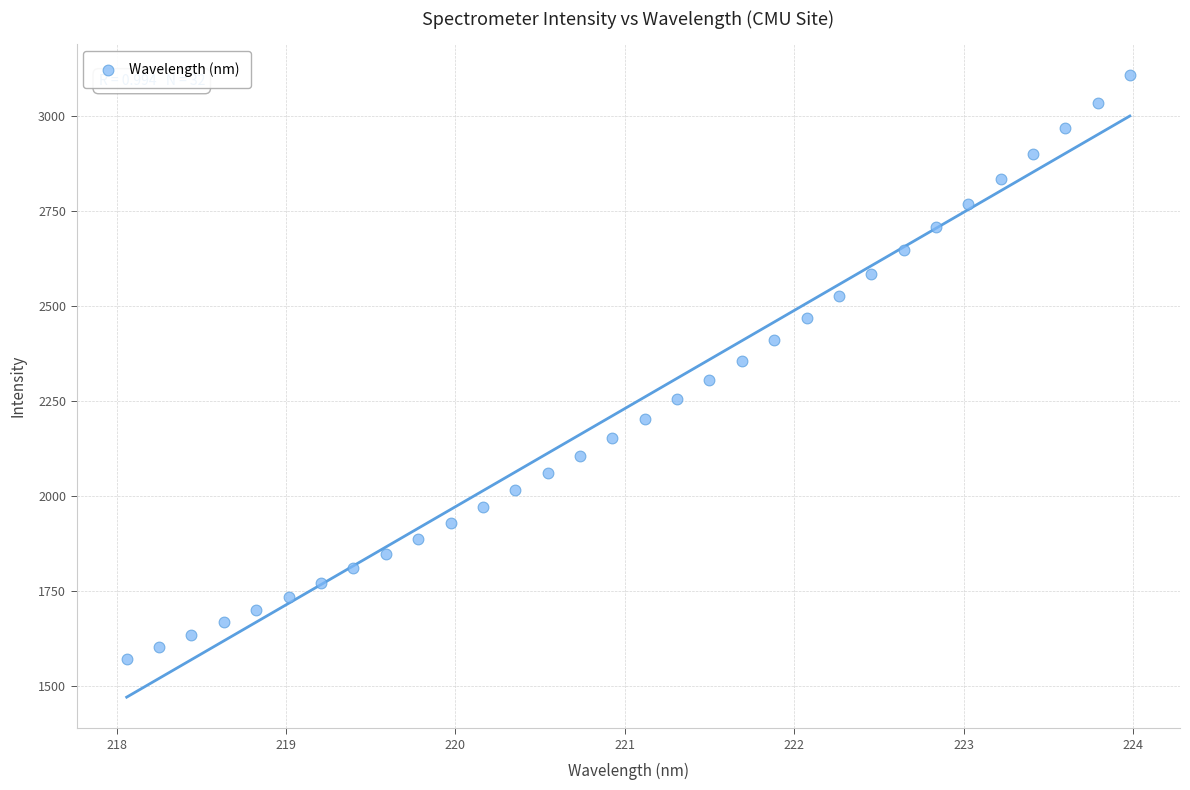

What is the range of X values (max minus min)?

5.9